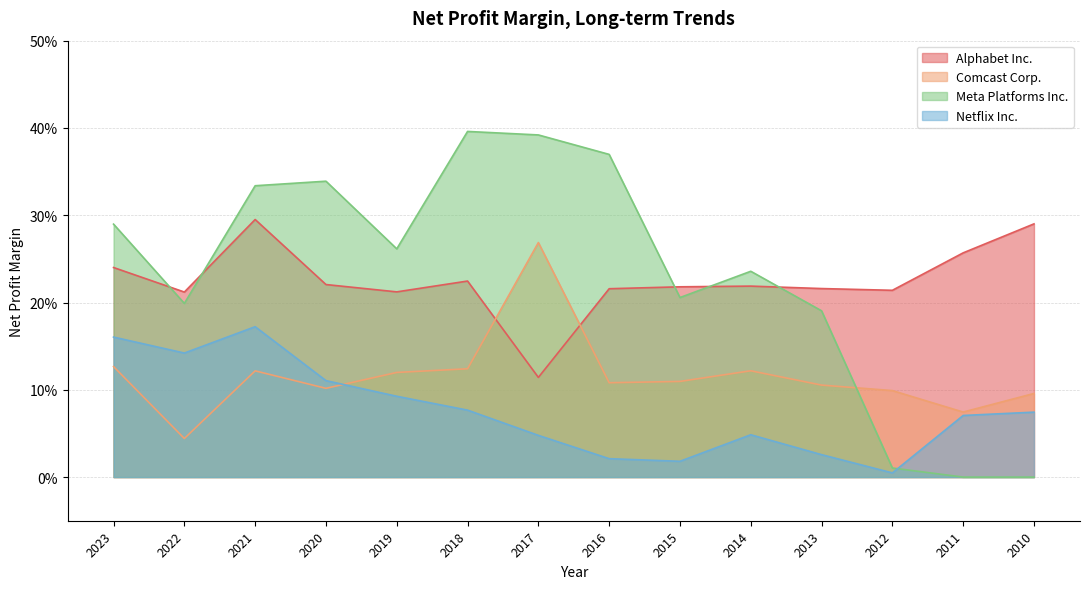

Reading left to right, transcribe all the data shown in this chart.

Alphabet Inc.: 0.2	0.2	0.3	0.2	0.2	0.2	0.1	0.2	0.2	0.2	0.2	0.2	0.3	0.3
Comcast Corp.: 0.1	0.0	0.1	0.1	0.1	0.1	0.3	0.1	0.1	0.1	0.1	0.1	0.1	0.1
Meta Platforms Inc.: 0.3	0.2	0.3	0.3	0.3	0.4	0.4	0.4	0.2	0.2	0.2	0.0	0.0	0.0
Netflix Inc.: 0.2	0.1	0.2	0.1	0.1	0.1	0.0	0.0	0.0	0.0	0.0	0.0	0.1	0.1